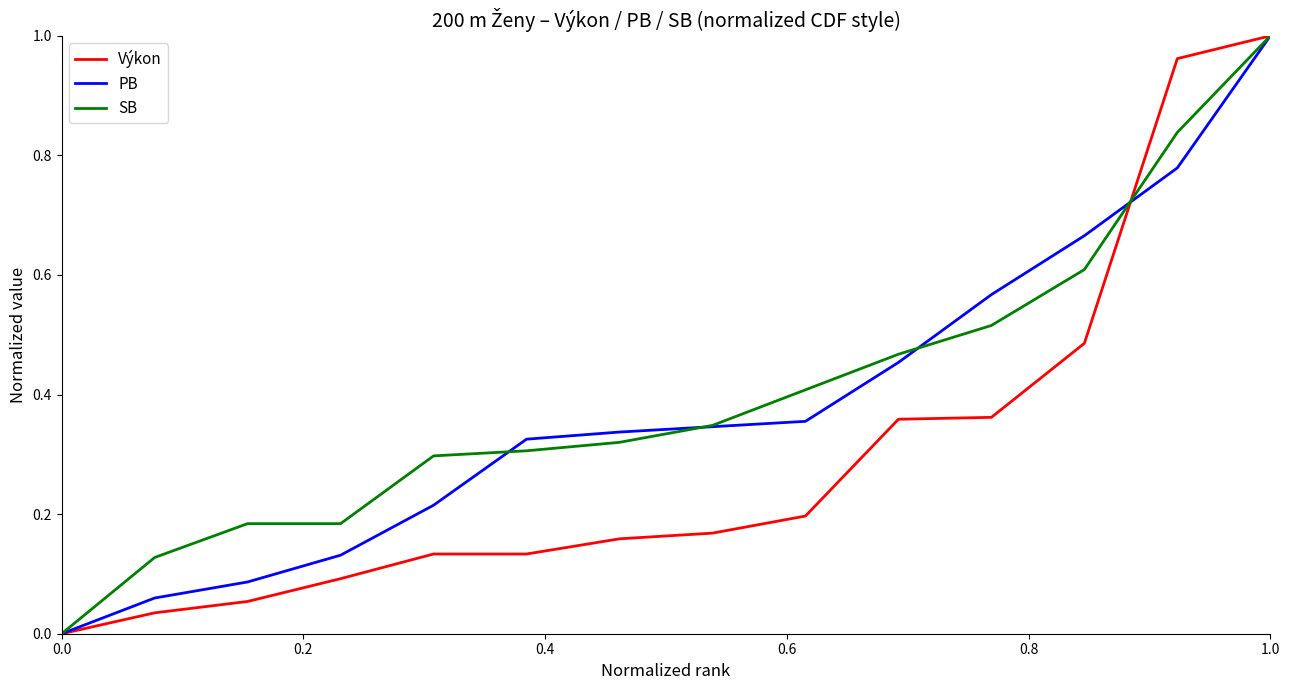

Reading right to left, what are all the values shown in this chart?

Výkon: 1.0	1.0	0.5	0.4	0.4	0.2	0.2	0.2	0.1	0.1	0.1	0.1	0.0	0.0
PB: 1.0	0.8	0.7	0.6	0.5	0.4	0.3	0.3	0.3	0.2	0.1	0.1	0.1	0.0
SB: 1.0	0.8	0.6	0.5	0.5	0.4	0.3	0.3	0.3	0.3	0.2	0.2	0.1	0.0